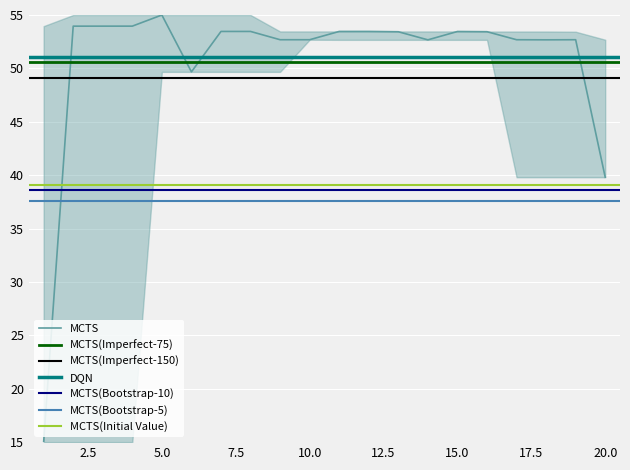

At which label is the value closest to 35?

20